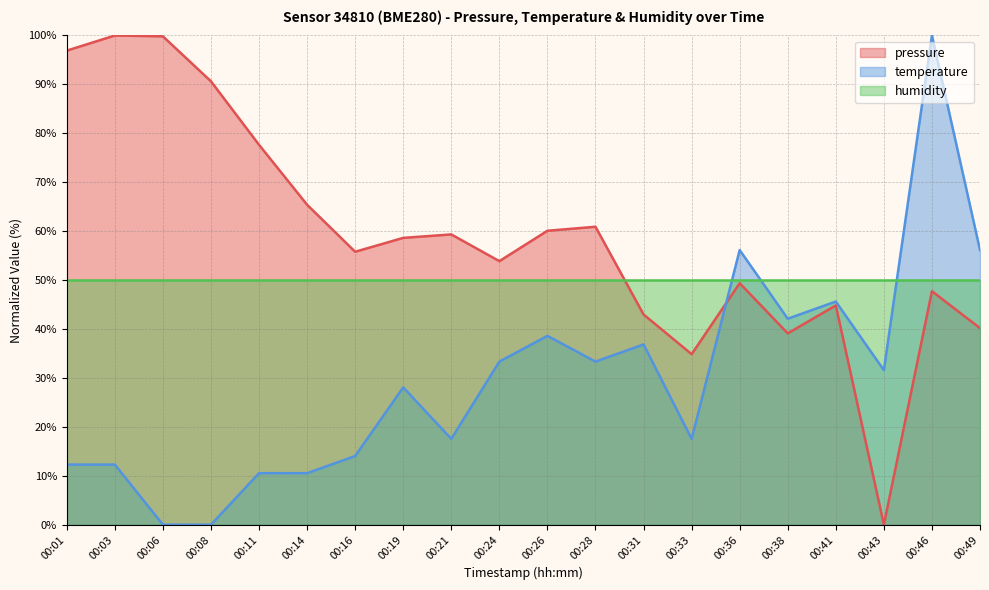

At which label does pressure first exceed 58?

00:01